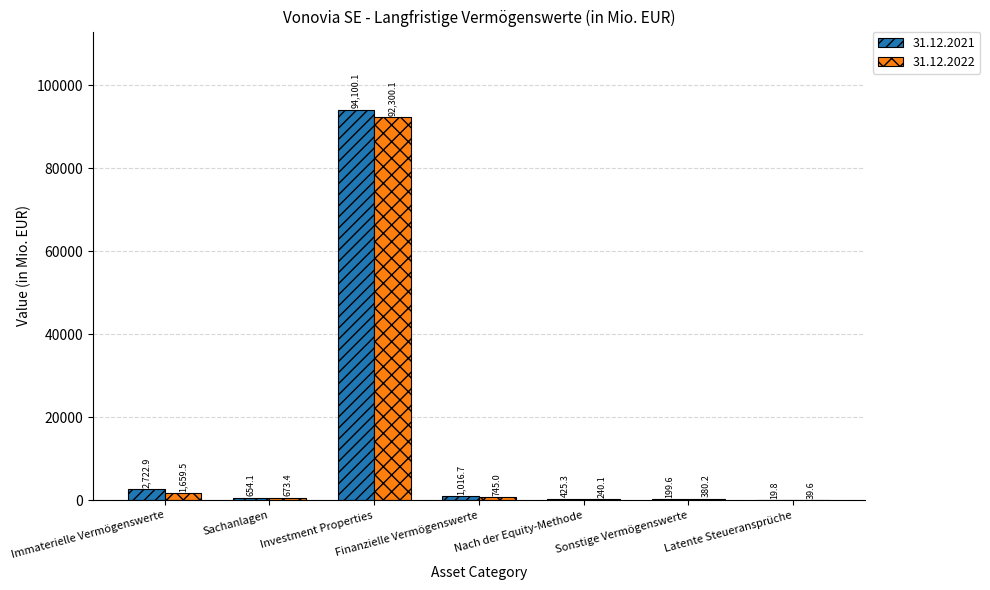

How many categories are shown in the chart?

7